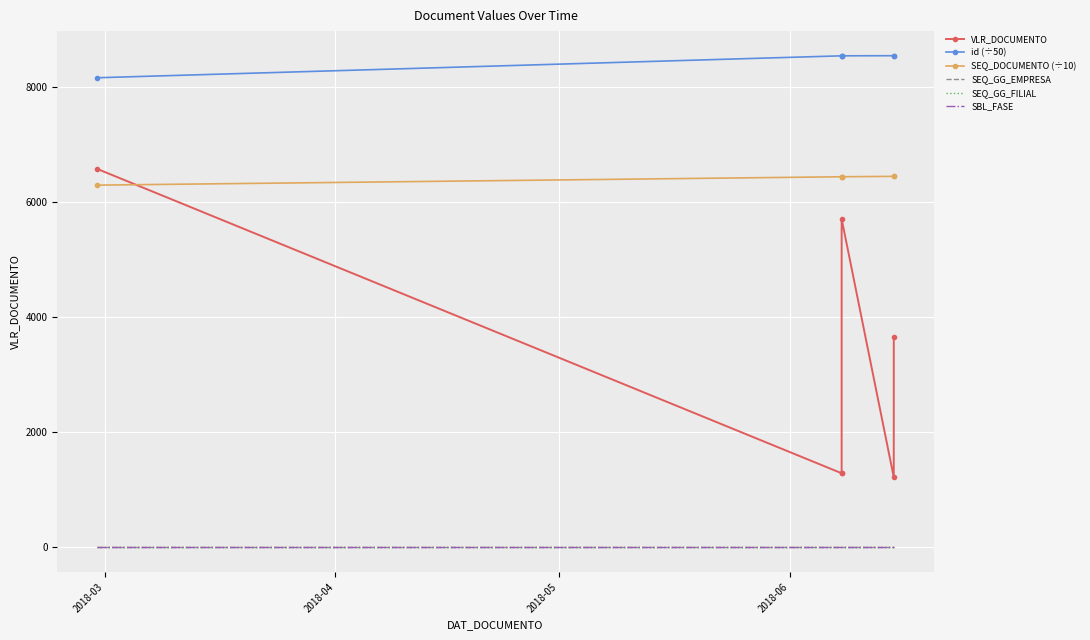

Rank the series by their maximum value, from lowest to highest.

SEQ_GG_EMPRESA, SEQ_GG_FILIAL, SBL_FASE, SEQ_DOCUMENTO (÷10), VLR_DOCUMENTO, id (÷50)